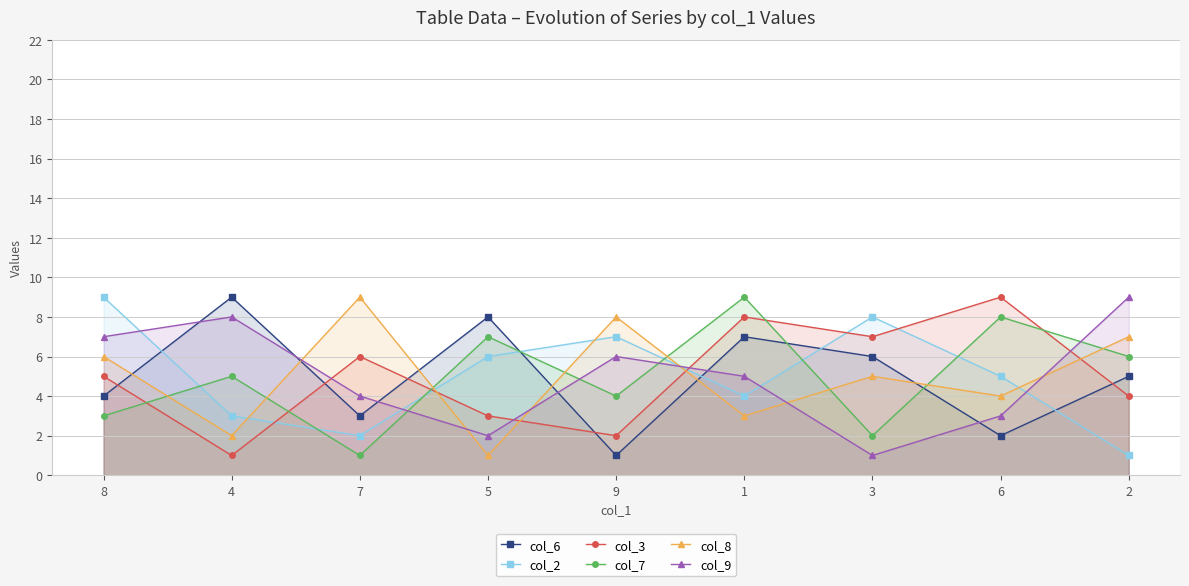

Reading right to left, what are all the values shown in this chart?

col_6: 2=5	6=2	3=6	1=7	9=1	5=8	7=3	4=9	8=4
col_2: 2=1	6=5	3=8	1=4	9=7	5=6	7=2	4=3	8=9
col_3: 2=4	6=9	3=7	1=8	9=2	5=3	7=6	4=1	8=5
col_7: 2=6	6=8	3=2	1=9	9=4	5=7	7=1	4=5	8=3
col_8: 2=7	6=4	3=5	1=3	9=8	5=1	7=9	4=2	8=6
col_9: 2=9	6=3	3=1	1=5	9=6	5=2	7=4	4=8	8=7